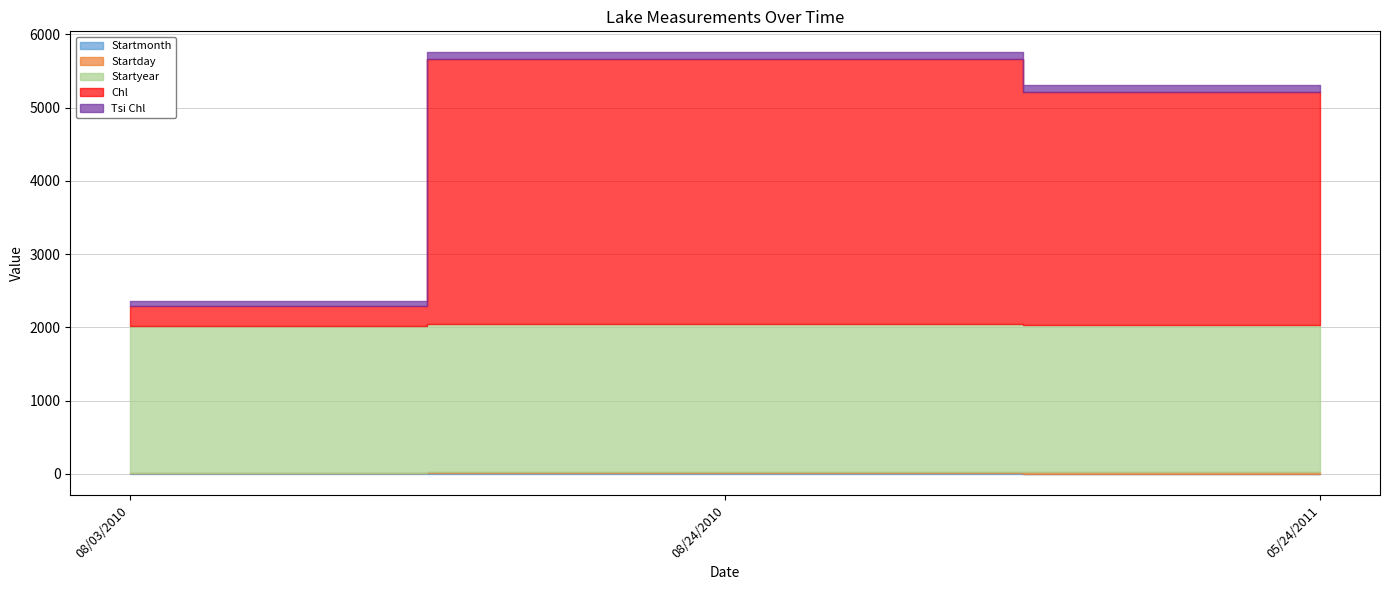

Reading left to right, what are all the values shown in this chart?

Startmonth: 08/03/2010=8	08/24/2010=8	05/24/2011=5
Startday: 08/03/2010=3	08/24/2010=24	05/24/2011=24
Startyear: 08/03/2010=2010	08/24/2010=2010	05/24/2011=2011
Chl: 08/03/2010=269	08/24/2010=3620	05/24/2011=3180
Tsi Chl: 08/03/2010=71	08/24/2010=92	05/24/2011=91